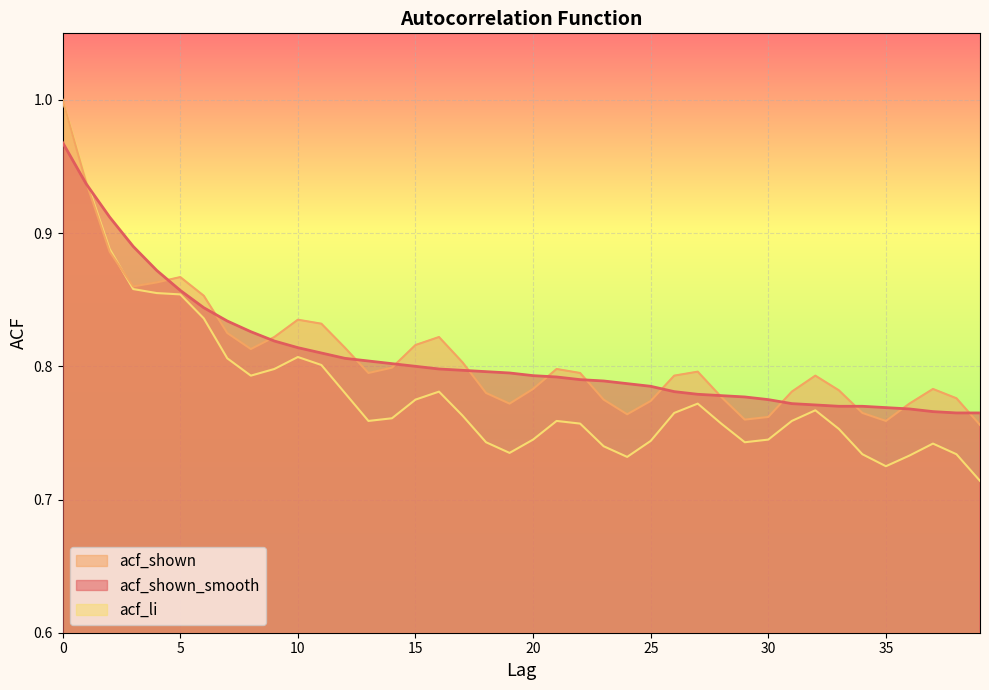

Which has a higher value, 14 or 16?

14